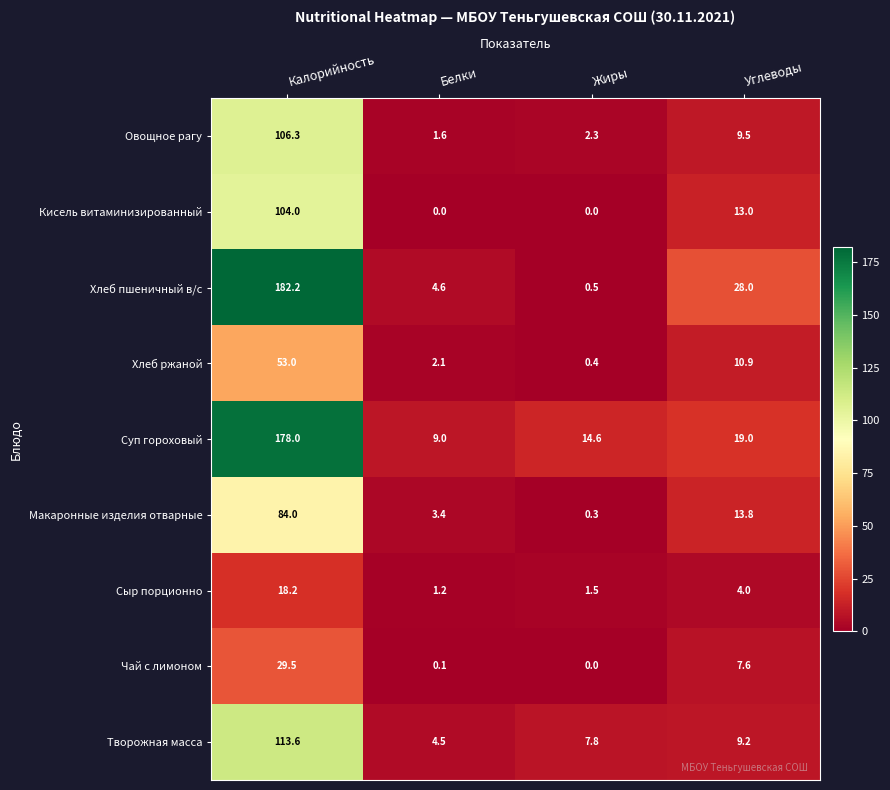

Which category has the lowest value in the Творожная масса series?

Белки